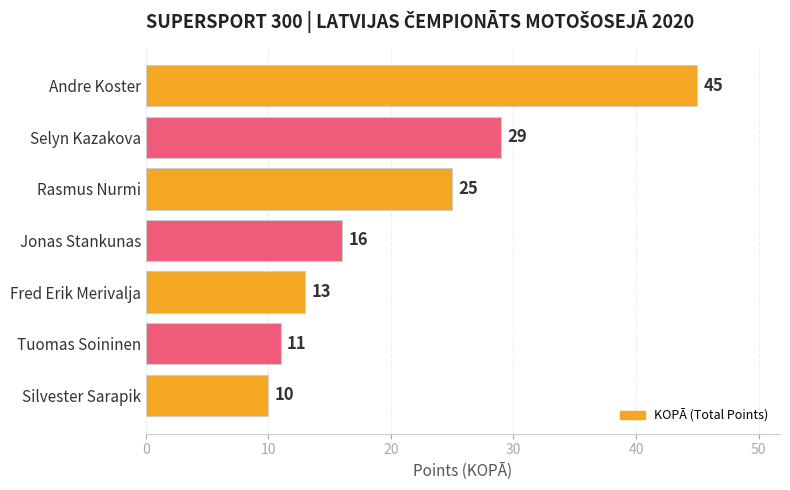

Between Selyn Kazakova and Silvester Sarapik, which is larger?

Selyn Kazakova